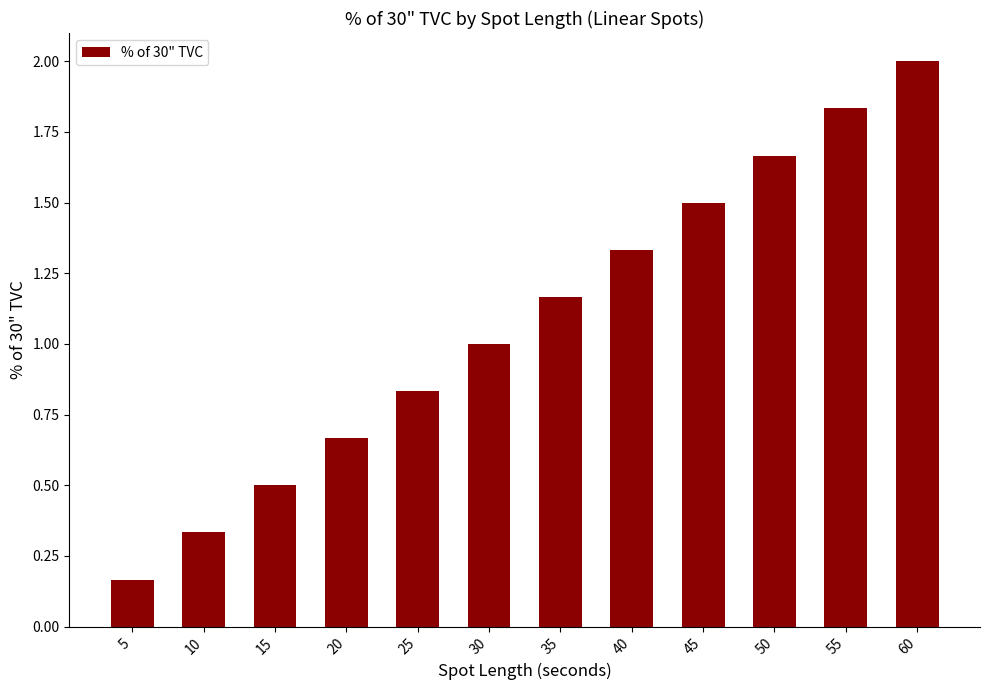

Rank the categories by value from highest to lowest.

60, 55, 50, 45, 40, 35, 30, 25, 20, 15, 10, 5